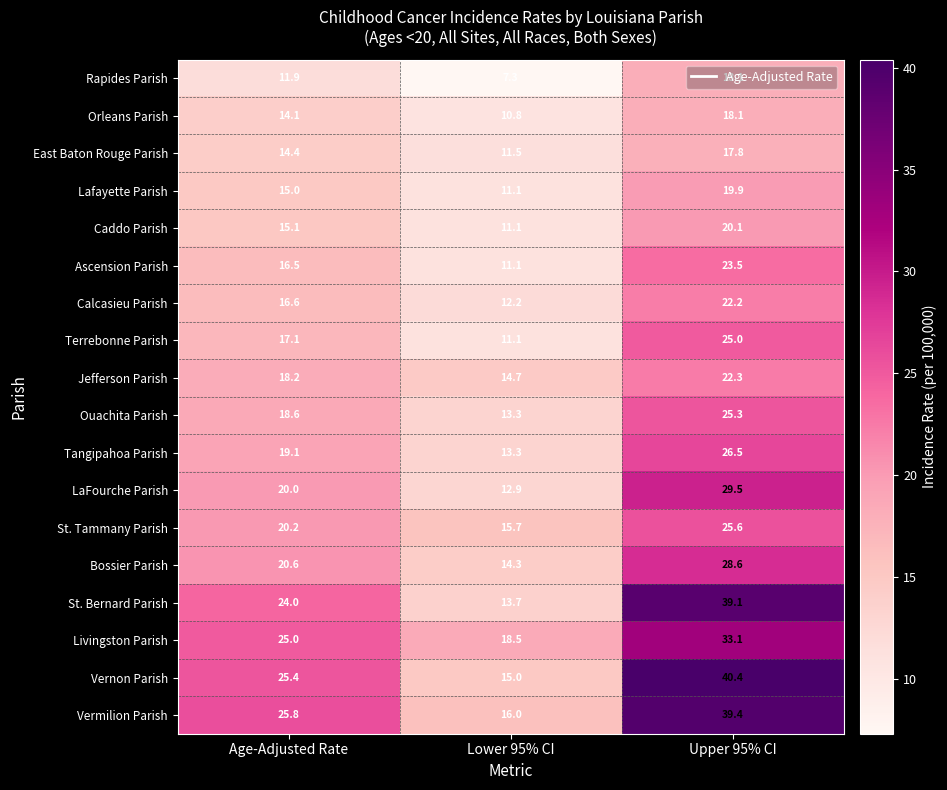

What is the sum of the Ascension Parish values at Upper 95% CI and Lower 95% CI?

34.6